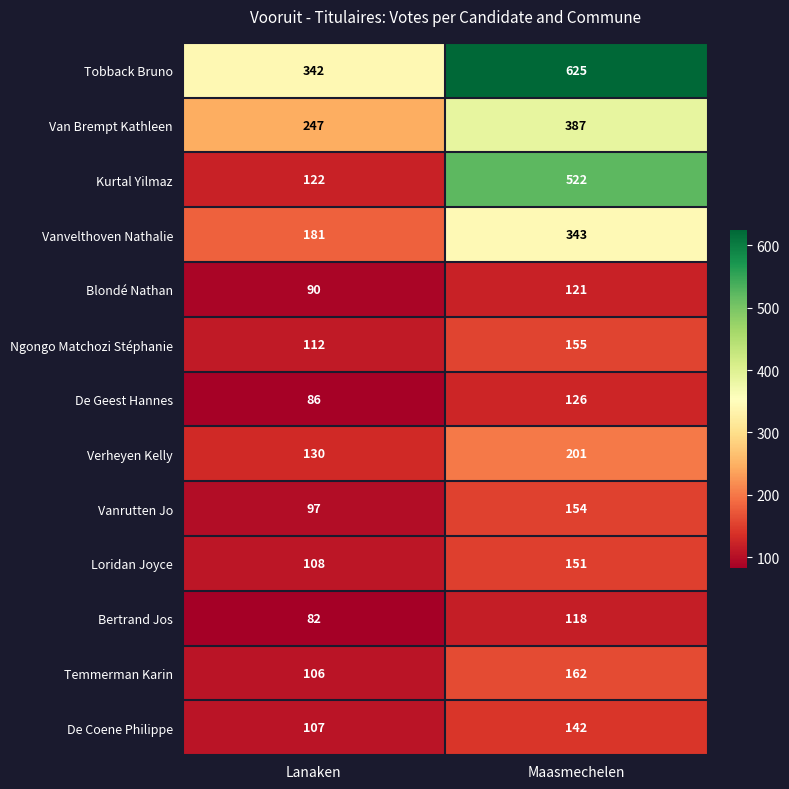

Reading right to left, what are all the values shown in this chart?

Tobback Bruno: Maasmechelen=625	Lanaken=342
Van Brempt Kathleen: Maasmechelen=387	Lanaken=247
Kurtal Yilmaz: Maasmechelen=522	Lanaken=122
Vanvelthoven Nathalie: Maasmechelen=343	Lanaken=181
Blondé Nathan: Maasmechelen=121	Lanaken=90
Ngongo Matchozi Stéphanie: Maasmechelen=155	Lanaken=112
De Geest Hannes: Maasmechelen=126	Lanaken=86
Verheyen Kelly: Maasmechelen=201	Lanaken=130
Vanrutten Jo: Maasmechelen=154	Lanaken=97
Loridan Joyce: Maasmechelen=151	Lanaken=108
Bertrand Jos: Maasmechelen=118	Lanaken=82
Temmerman Karin: Maasmechelen=162	Lanaken=106
De Coene Philippe: Maasmechelen=142	Lanaken=107